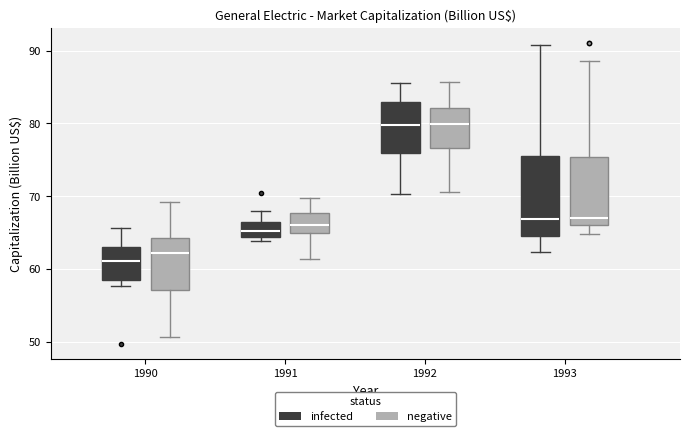

Which box is the tallest, from its lower edge to its upper edge?

1993 (infected)